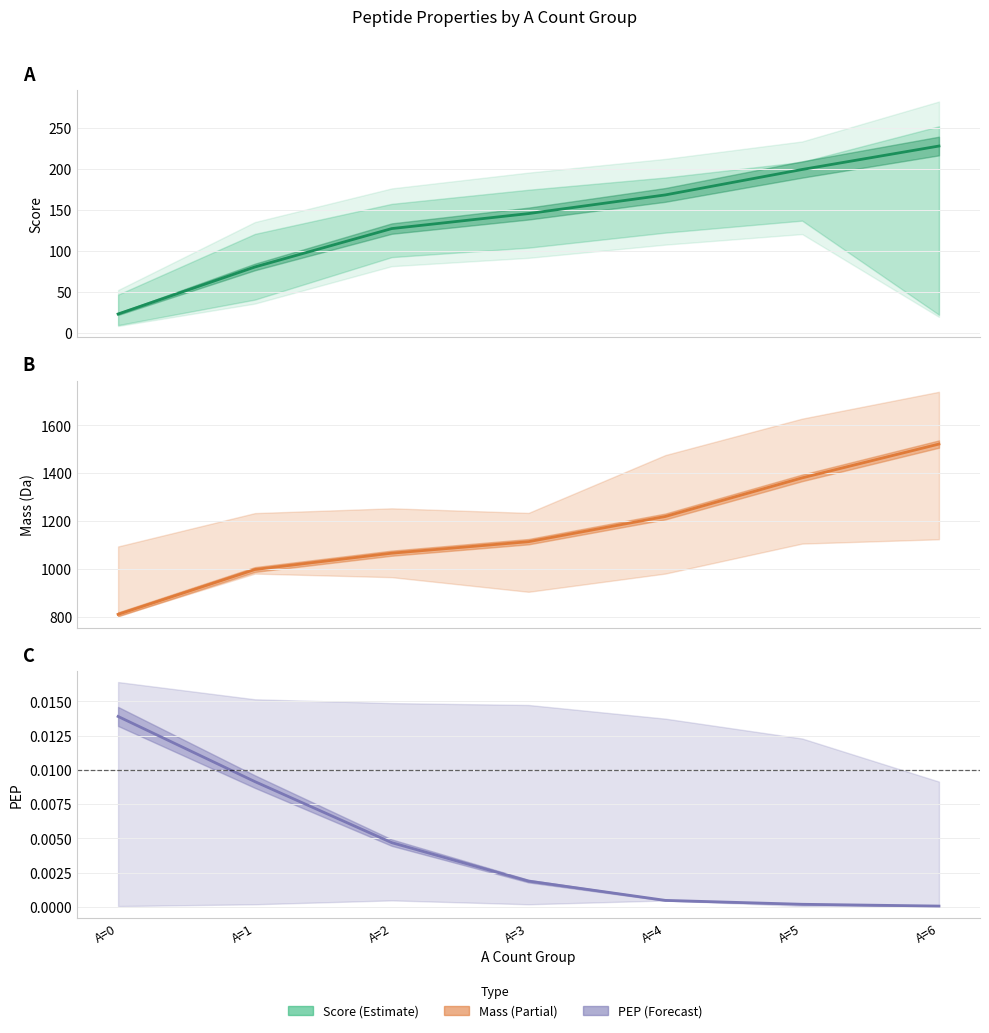

Is the value of Score mean at A=5 greater than the value of PEP mean at A=6?

Yes